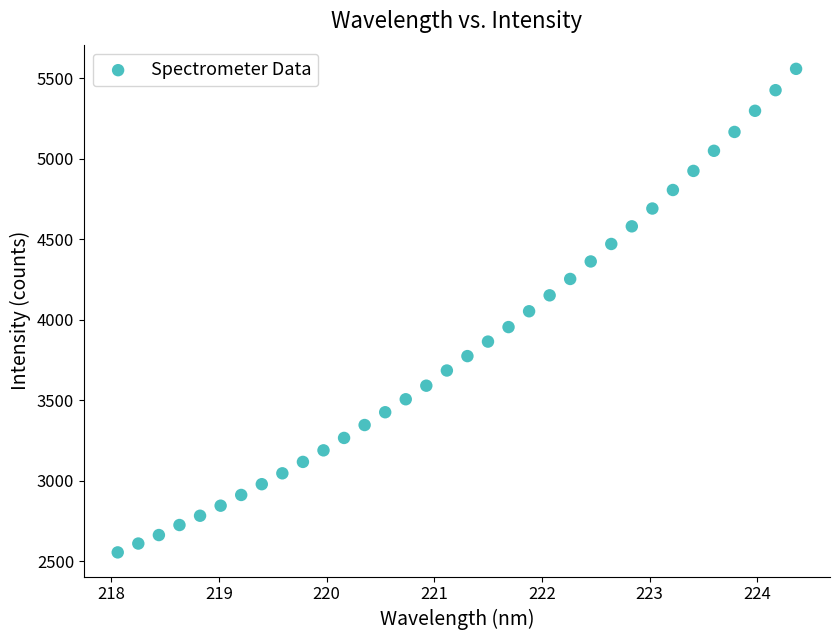

What is the range of X values (max minus min)?

6.3